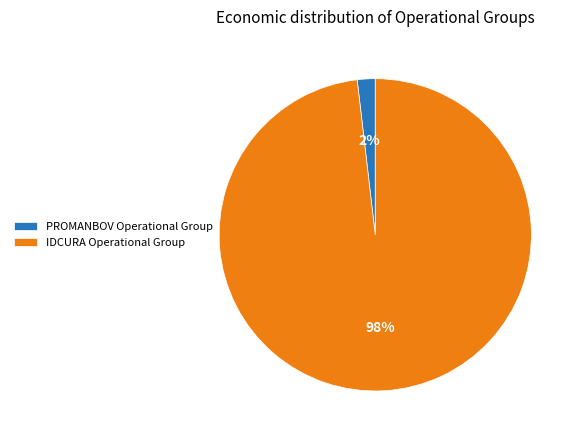

Does IDCURA Operational Group represent more than half of the total?

Yes